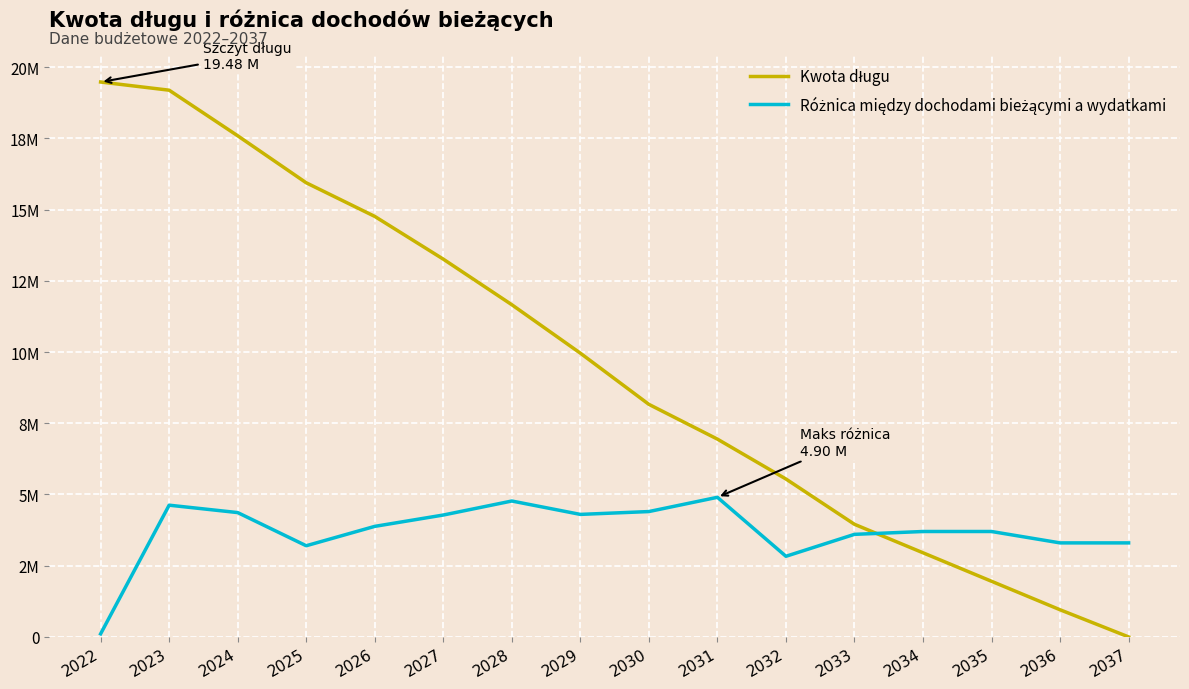

The value of Różnica między dochodami bieżącymi a wydatkami at 2030 is 6499357.0. True or false?

False